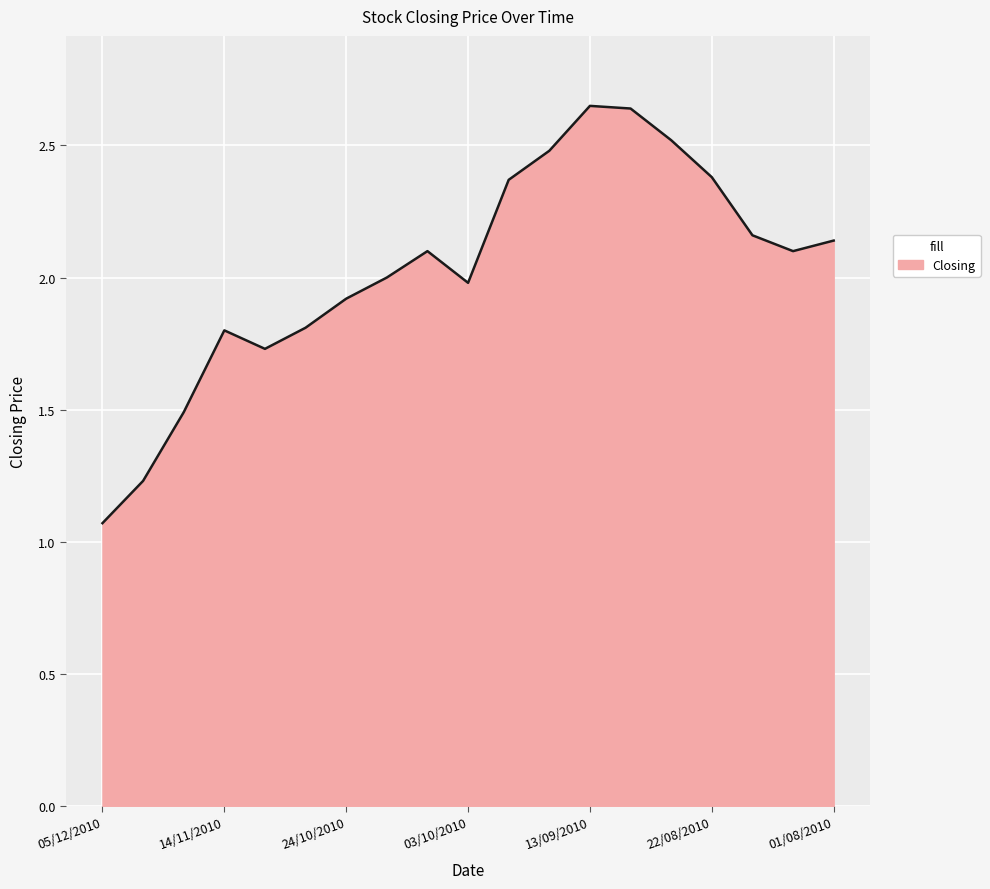

How many lines are shown in the chart?

1